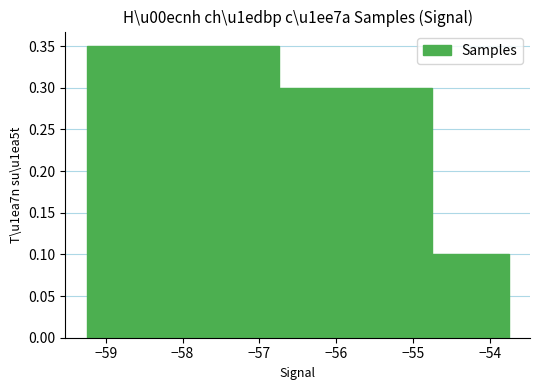

What is the smallest value displayed?

0.1